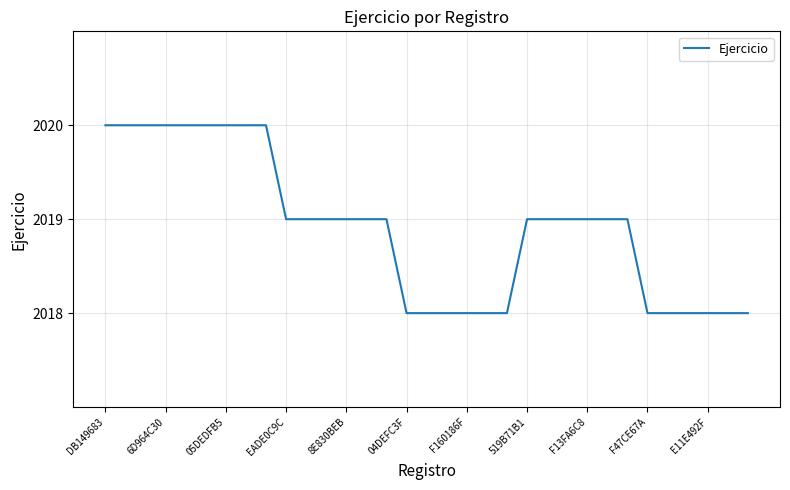

What is the greatest value displayed?

2020